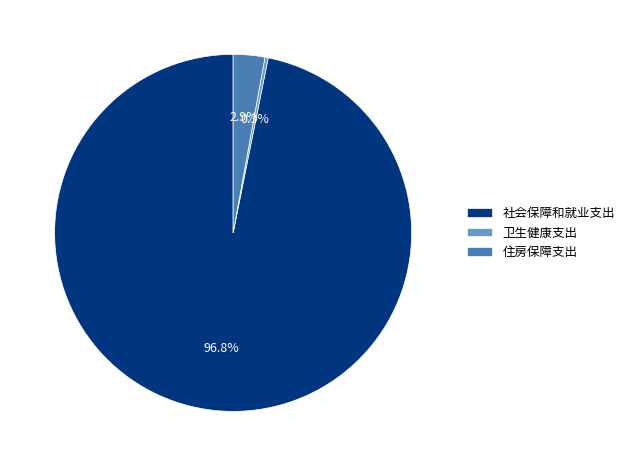

What is the largest slice in the pie chart?

社会保障和就业支出